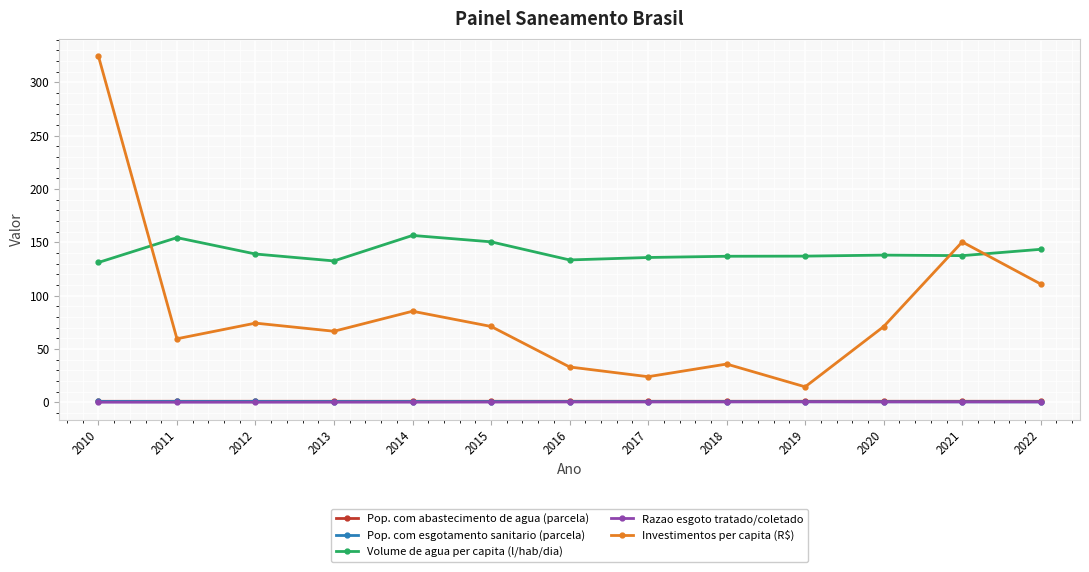

True or false: Investimentos per capita (R$) and Volume de agua per capita (l/hab/dia) intersect in this chart.

True